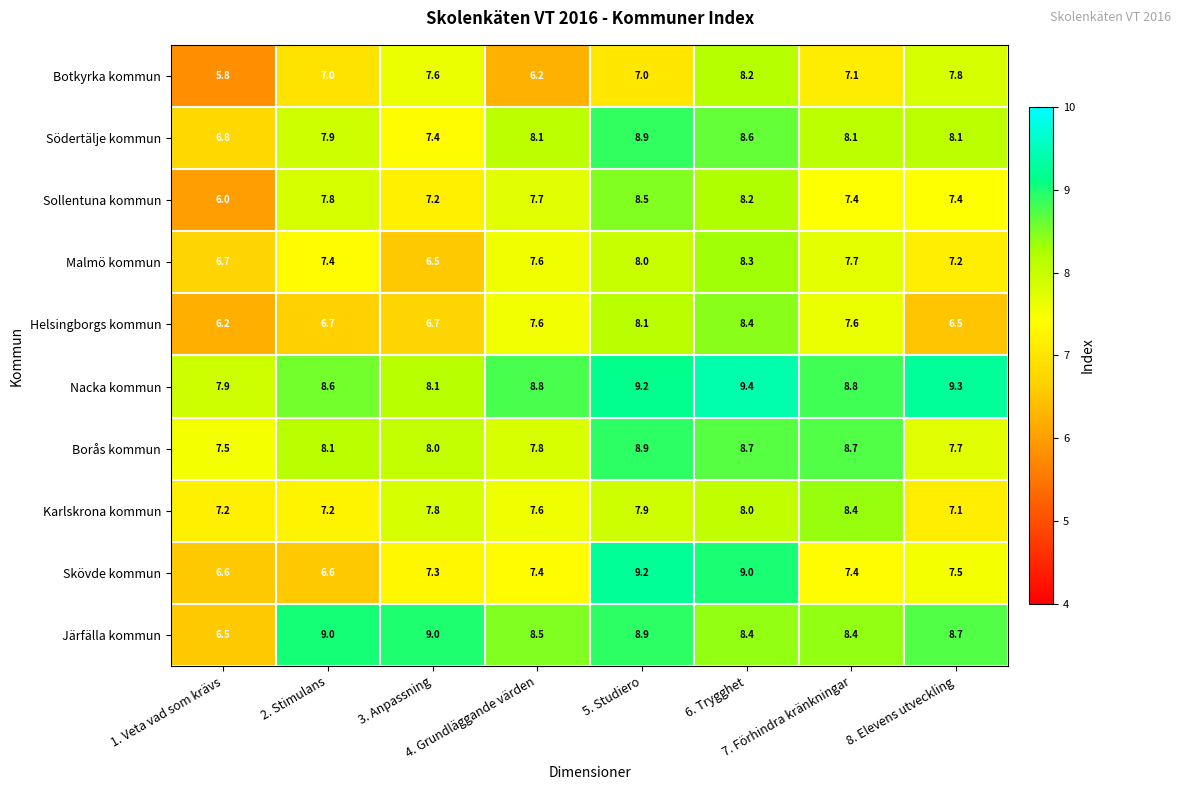

What is the sum of all Karlskrona kommun values?

61.2